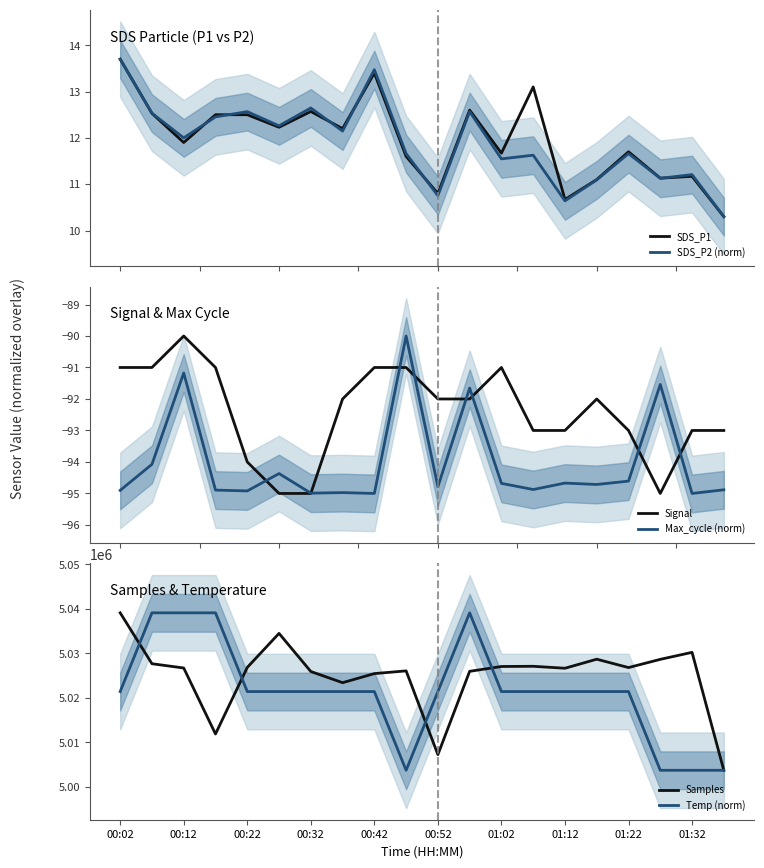

What is the difference between the second highest and second lowest values in the Signal series?

4.0